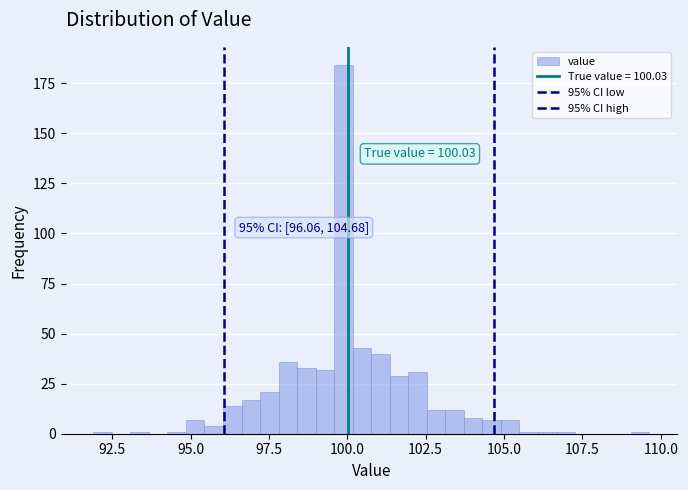

Around what value on the x-axis is the tallest bar? Give the approximate position of its centre, as read against the axis.

100.0